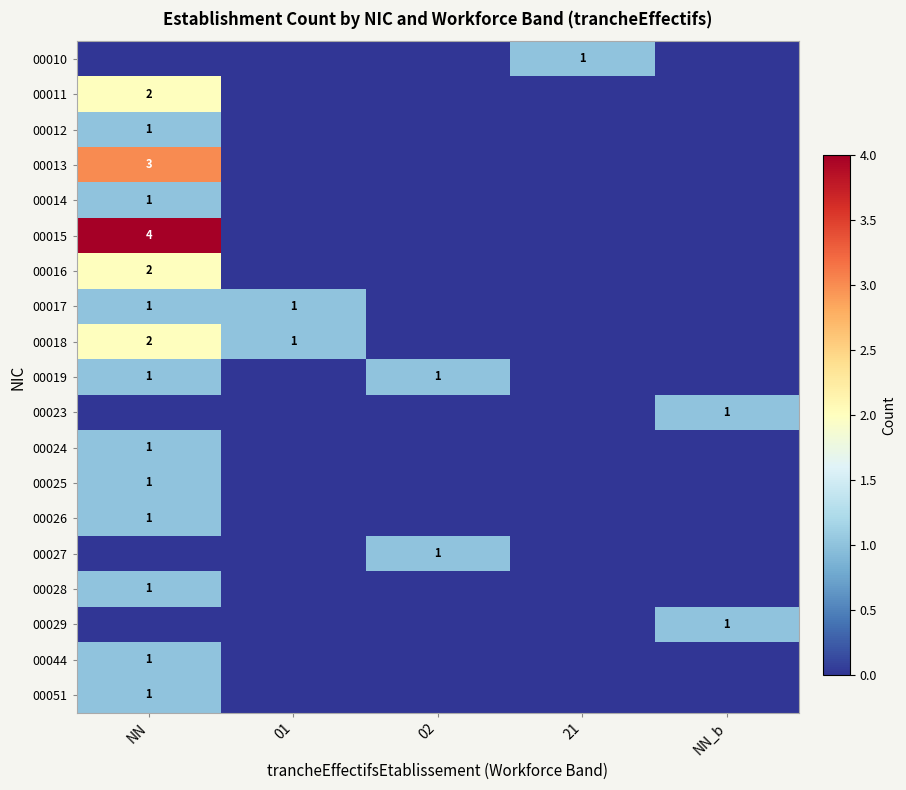

The 00051 series shows 0 at NN. True or false?

False